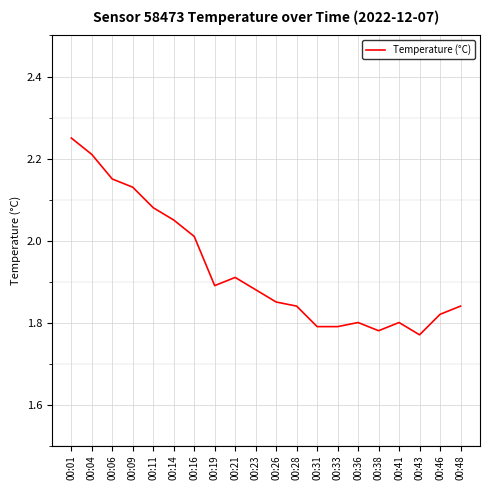

How many lines are shown in the chart?

1